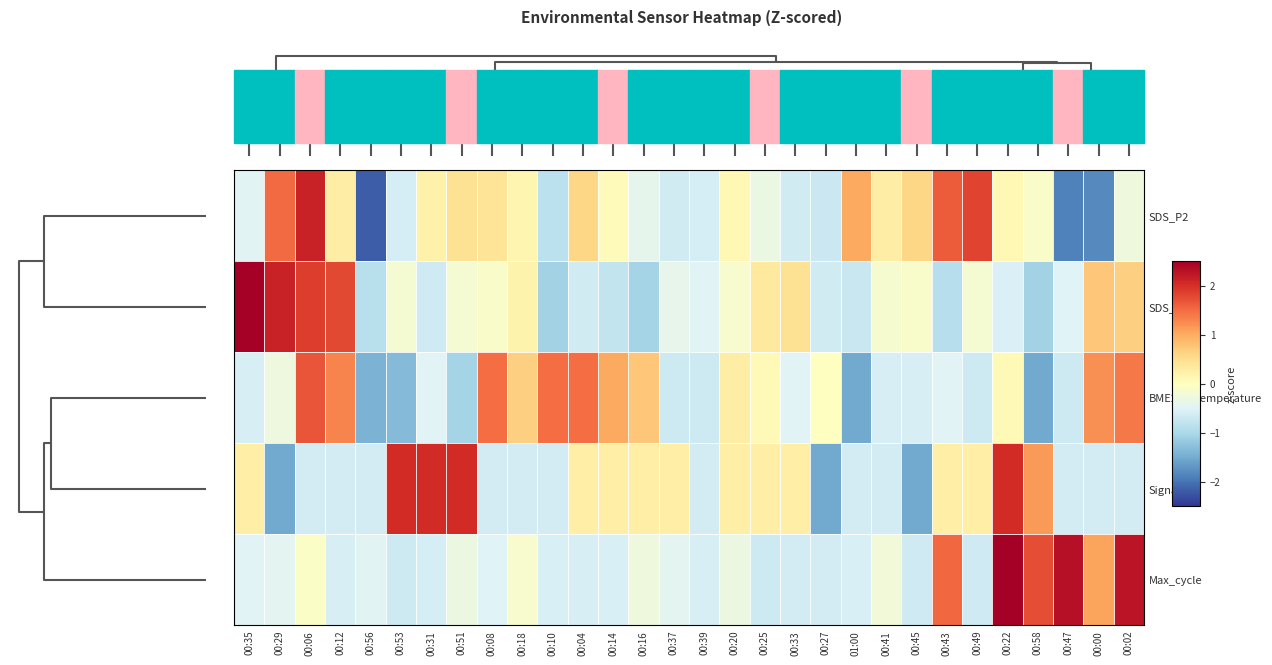

Reading left to right, transcribe all the data shown in this chart.

SDS_P2: 00:35=-0.5	00:29=1.5	00:06=2.1	00:12=0.3	00:56=-2.2	00:53=-0.6	00:31=0.2	00:51=0.5	00:08=0.4	00:18=0.2	00:10=-0.8	00:04=0.6	00:14=0.0	00:16=-0.4	00:37=-0.6	00:39=-0.6	00:20=0.1	00:25=-0.3	00:33=-0.6	00:27=-0.7	01:00=1.0	00:41=0.3	00:45=0.6	00:43=1.6	00:49=1.8	00:22=0.1	00:58=-0.1	00:47=-1.9	00:00=-1.8	00:02=-0.3
SDS_P1: 00:35=3.0	00:29=2.1	00:06=1.9	00:12=1.8	00:56=-0.9	00:53=-0.2	00:31=-0.7	00:51=-0.2	00:08=-0.1	00:18=0.2	00:10=-1.1	00:04=-0.6	00:14=-0.8	00:16=-1.0	00:37=-0.4	00:39=-0.5	00:20=-0.1	00:25=0.3	00:33=0.5	00:27=-0.6	01:00=-0.7	00:41=-0.2	00:45=-0.1	00:43=-0.9	00:49=-0.2	00:22=-0.5	00:58=-1.1	00:47=-0.5	00:00=0.7	00:02=0.7
BME280_temperature: 00:35=-0.6	00:29=-0.3	00:06=1.7	00:12=1.3	00:56=-1.4	00:53=-1.3	00:31=-0.5	00:51=-1.0	00:08=1.5	00:18=0.7	00:10=1.5	00:04=1.5	00:14=1.0	00:16=0.7	00:37=-0.7	00:39=-0.7	00:20=0.3	00:25=0.1	00:33=-0.5	00:27=-0.0	01:00=-1.5	00:41=-0.6	00:45=-0.6	00:43=-0.5	00:49=-0.7	00:22=0.1	00:58=-1.5	00:47=-0.7	00:00=1.2	00:02=1.4
Signal: 00:35=0.3	00:29=-1.5	00:06=-0.6	00:12=-0.6	00:56=-0.6	00:53=2.0	00:31=2.0	00:51=2.0	00:08=-0.6	00:18=-0.6	00:10=-0.6	00:04=0.3	00:14=0.3	00:16=0.3	00:37=0.3	00:39=-0.6	00:20=0.3	00:25=0.3	00:33=0.3	00:27=-1.5	01:00=-0.6	00:41=-0.6	00:45=-1.5	00:43=0.3	00:49=0.3	00:22=2.0	00:58=1.2	00:47=-0.6	00:00=-0.6	00:02=-0.6
Max_cycle: 00:35=-0.5	00:29=-0.4	00:06=-0.1	00:12=-0.6	00:56=-0.5	00:53=-0.7	00:31=-0.6	00:51=-0.3	00:08=-0.5	00:18=-0.1	00:10=-0.6	00:04=-0.6	00:14=-0.5	00:16=-0.3	00:37=-0.4	00:39=-0.6	00:20=-0.3	00:25=-0.7	00:33=-0.6	00:27=-0.6	01:00=-0.6	00:41=-0.2	00:45=-0.6	00:43=1.5	00:49=-0.7	00:22=2.6	00:58=1.7	00:47=2.3	00:00=1.1	00:02=2.3